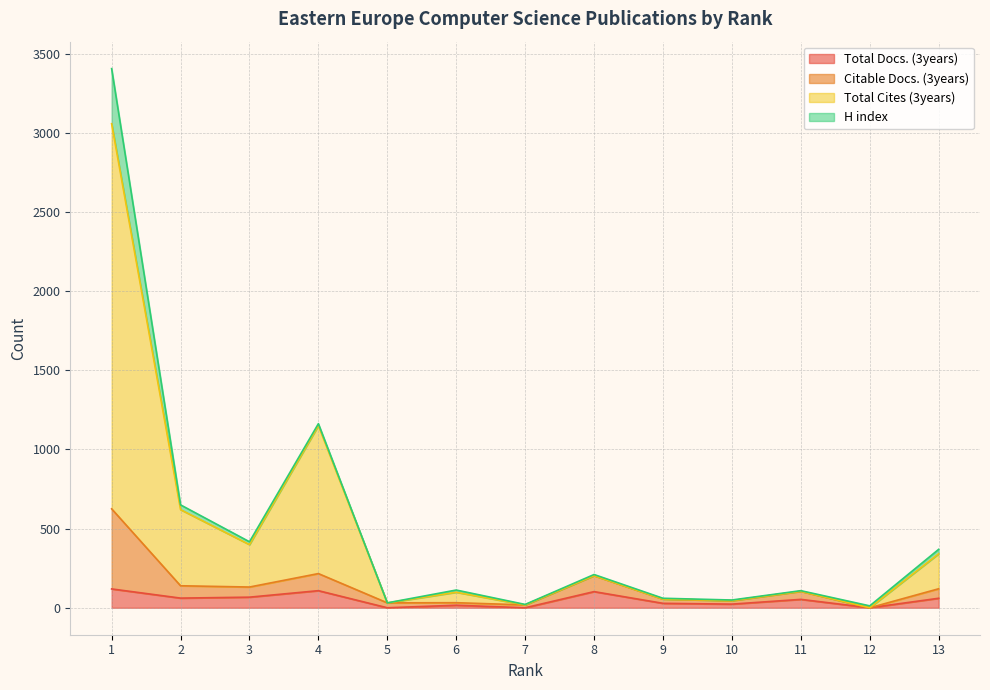

At which label is Total Cites (3years) closest to 1529?

4